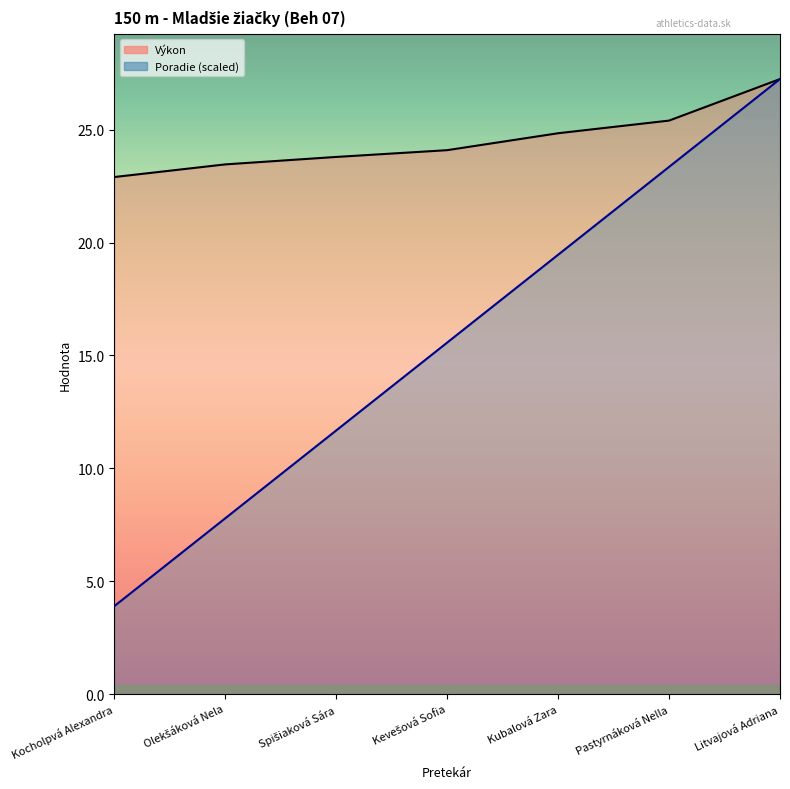

Which category has the lowest value across all series?

Kocholpvá Alexandra